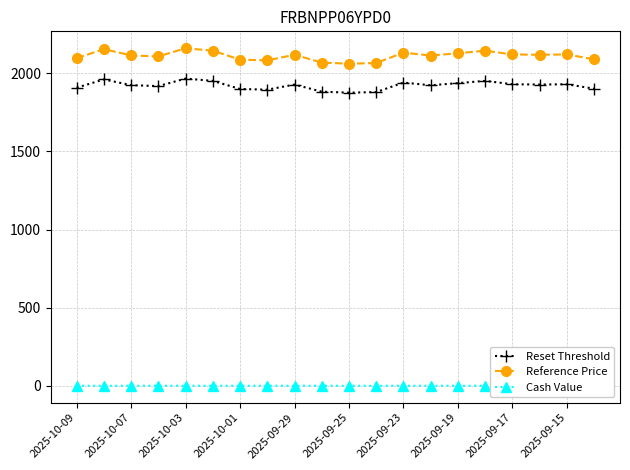

What is the lowest value of the Reference Price series?

2062.0